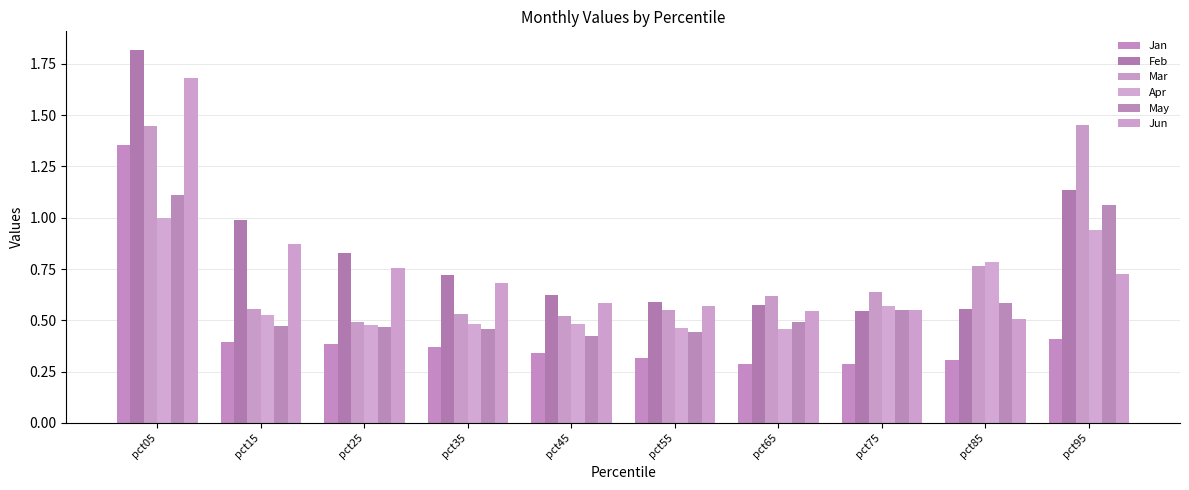

What is the difference between the May values at pct95 and pct85?

0.5